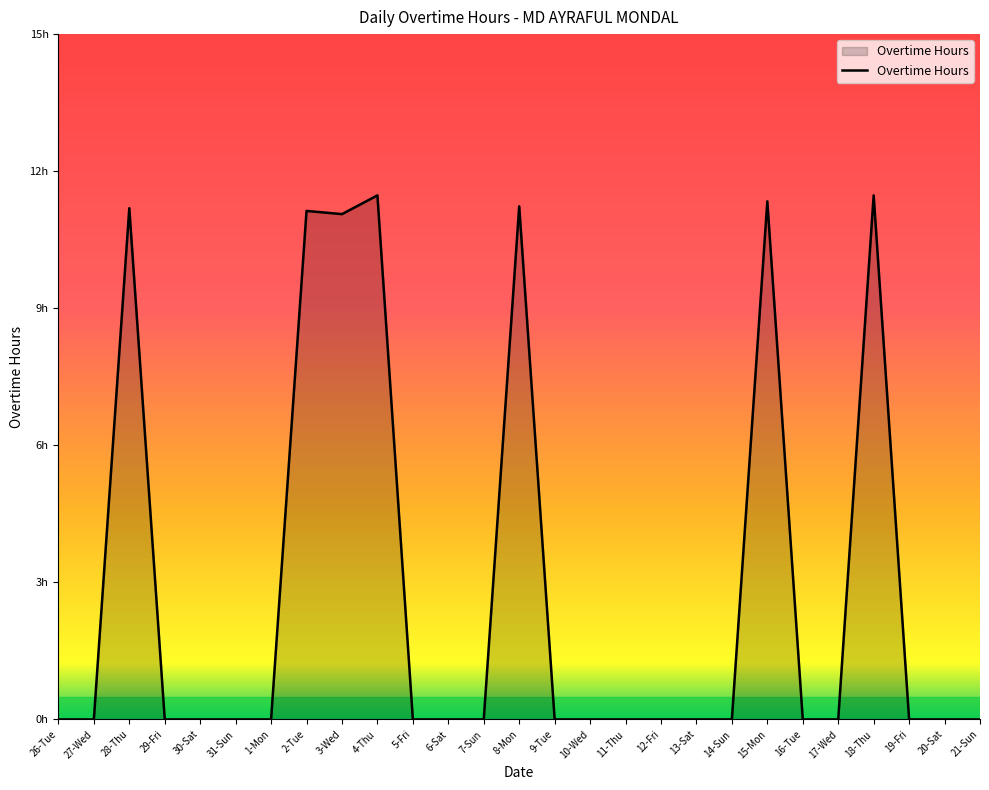

List the labels in order of value, largest first.

4-Thu, 18-Thu, 15-Mon, 8-Mon, 28-Thu, 2-Tue, 3-Wed, 26-Tue, 27-Wed, 29-Fri, 30-Sat, 31-Sun, 1-Mon, 5-Fri, 6-Sat, 7-Sun, 9-Tue, 10-Wed, 11-Thu, 12-Fri, 13-Sat, 14-Sun, 16-Tue, 17-Wed, 19-Fri, 20-Sat, 21-Sun